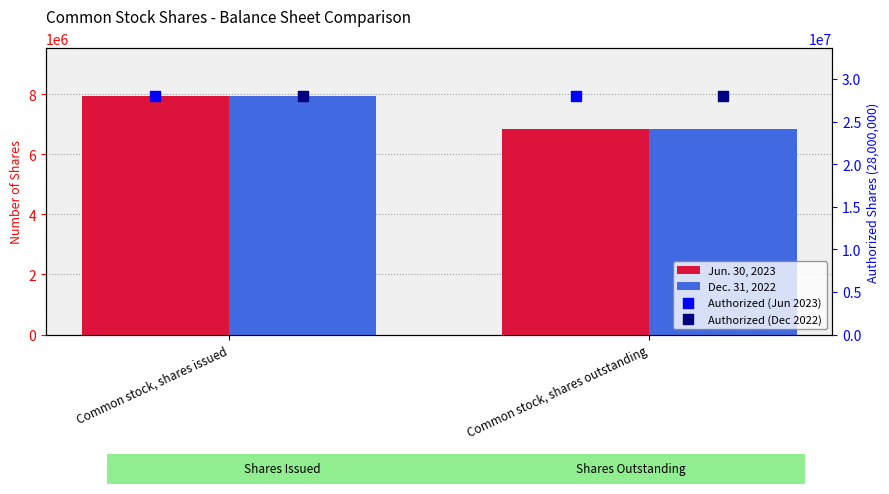

Which series has the widest spread of Y values?

Jun. 30, 2023